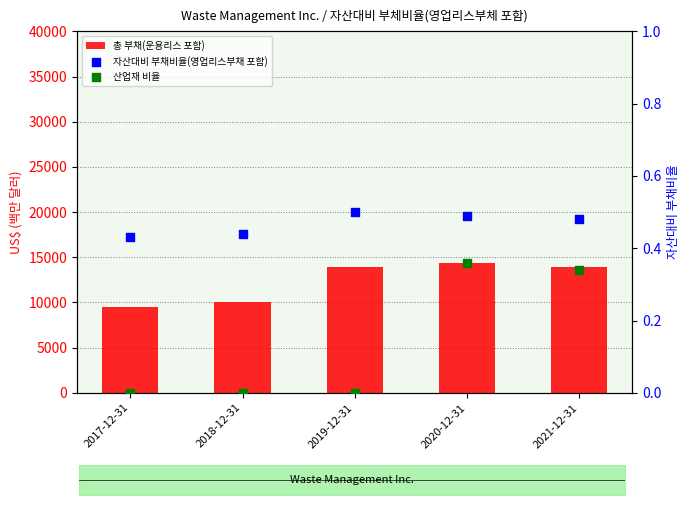

Which series contains the highest Y value?

총 부채(운용리스 포함)